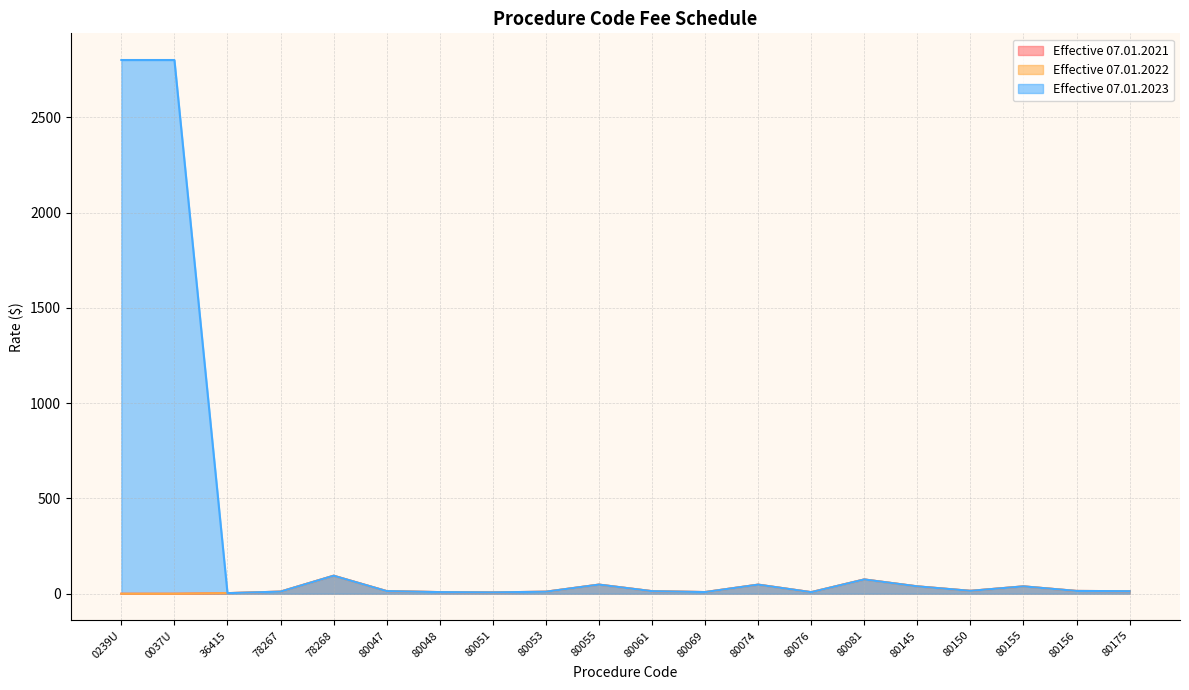

True or false: Effective 07.01.2022 and Effective 07.01.2021 cross at least once.

False